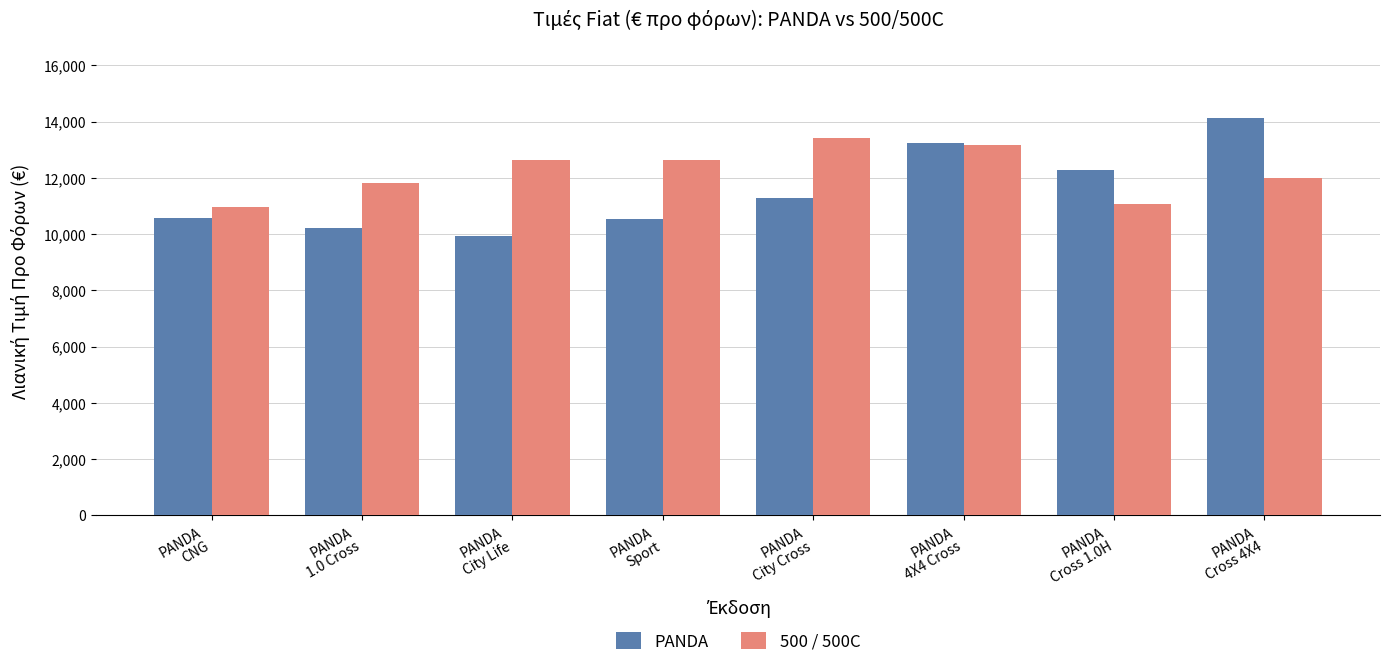

Which series has the largest range (max minus min)?

PANDA